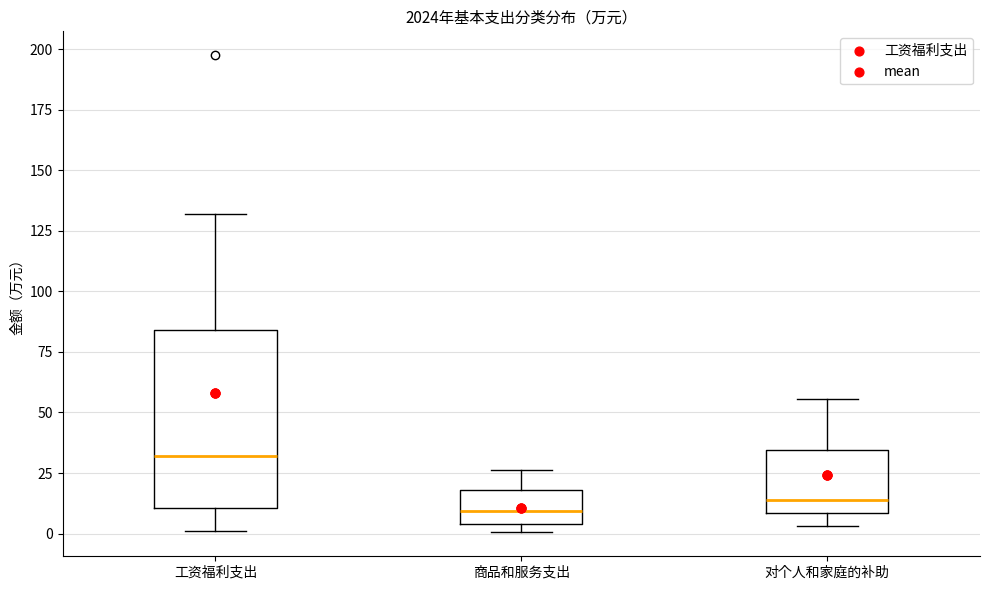

Where does the upper whisker of the box for 商品和服务支出 end on the y-axis? The values are not printed on the chart, so give them approximately, as read against the axis.

25